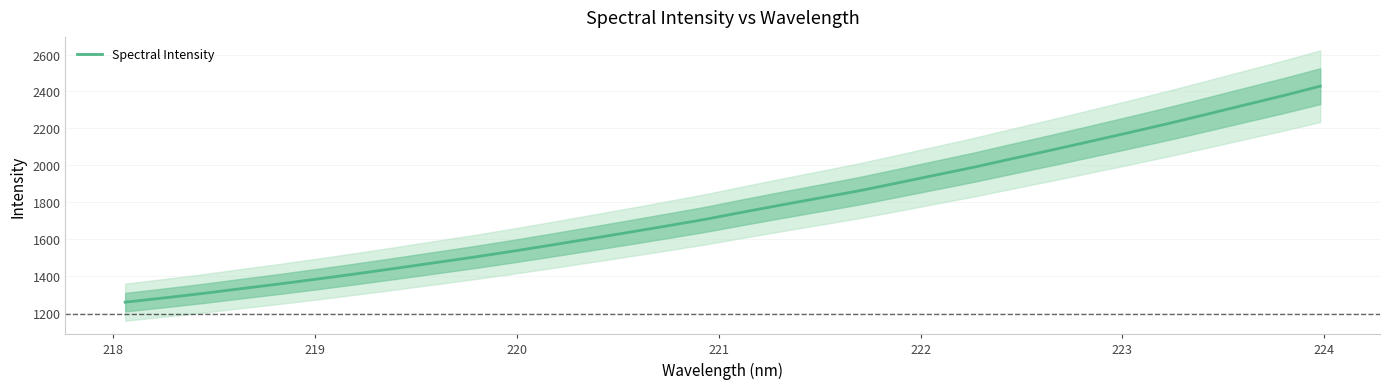

What is the highest value of the Spectral Intensity series?

2428.6